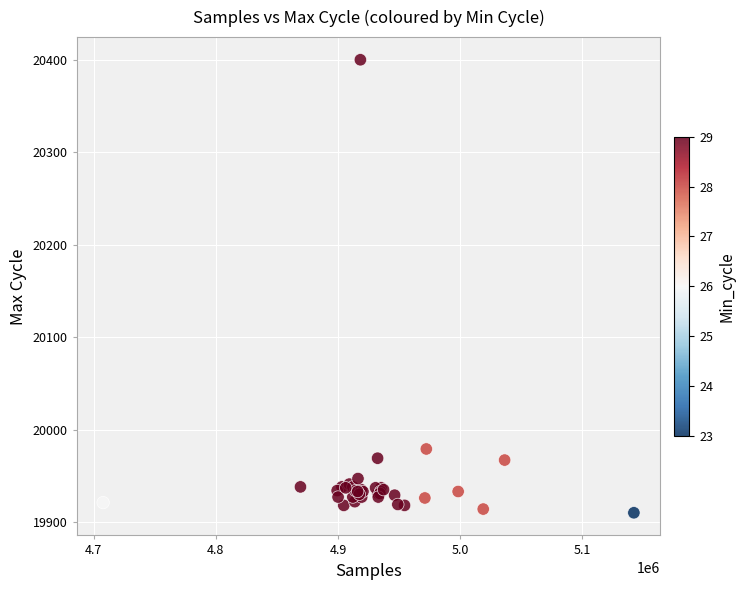

What Y value in the scatter plot is closest to 20155?

19979